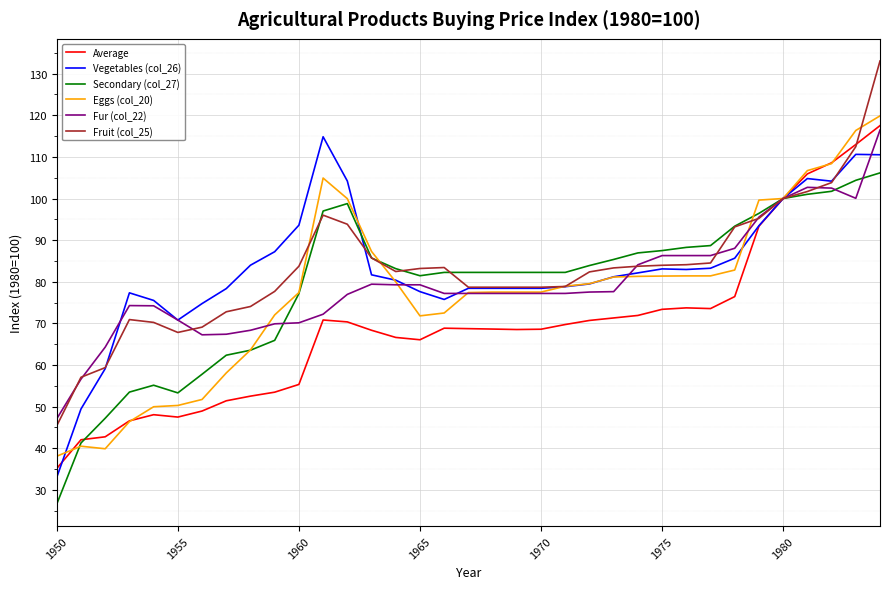

Which series has the largest range (max minus min)?

Fruit (col_25)